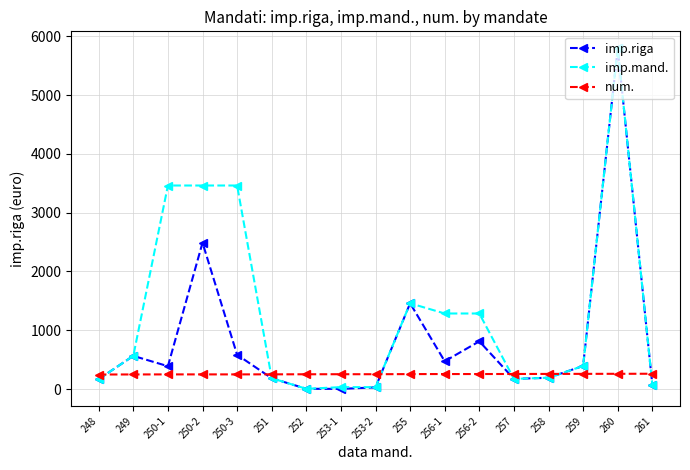

What is the difference between the second highest and second lowest values in the num. series?

11.0